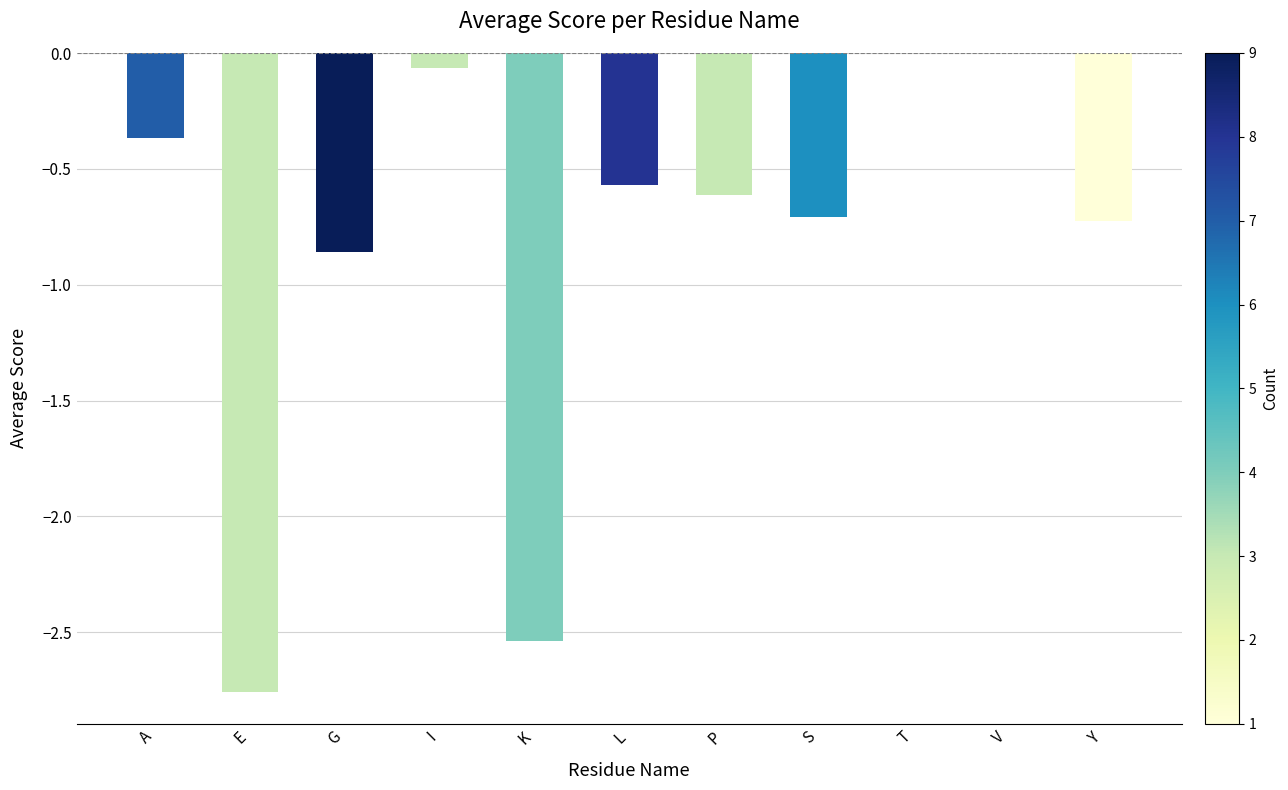

What is the change in value from A to P?

-0.2